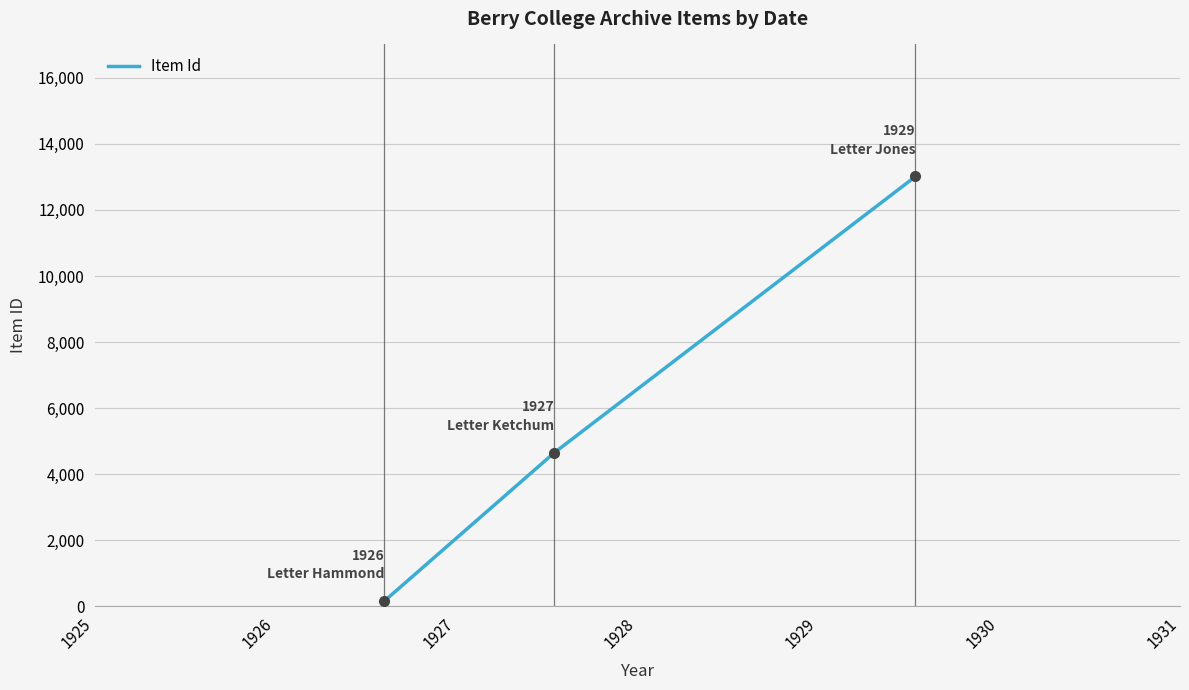

What is the maximum value shown in the chart?

13014